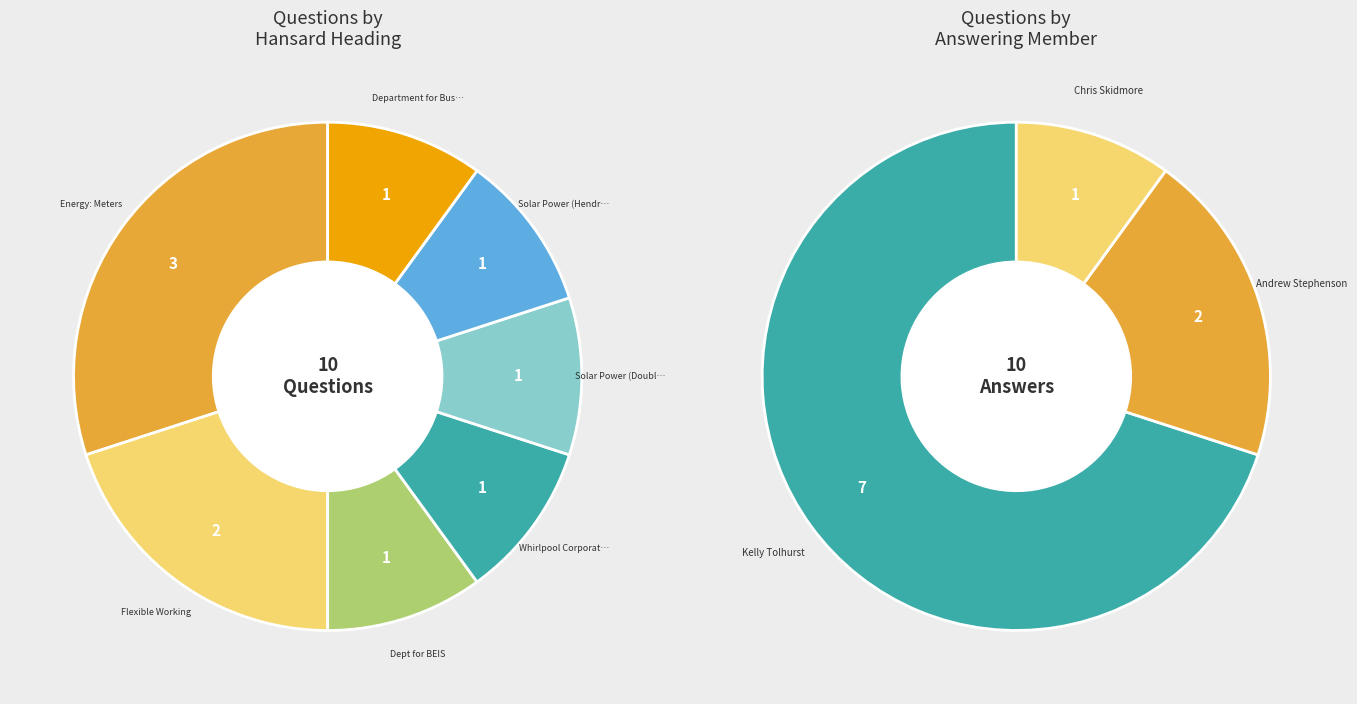

Which slice is the largest?

Energy: Meters